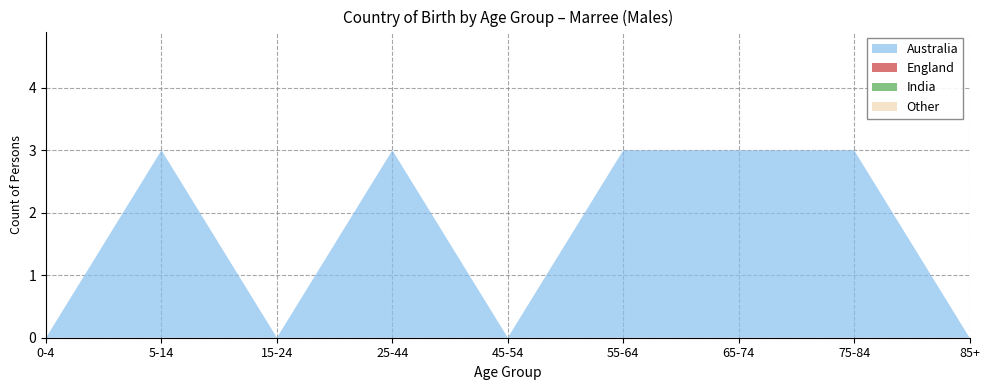

Reading left to right, extract all data points from this chart.

Australia (Males): 0	3	0	3	0	3	3	3	0
England (Males): 0	0	0	0	0	0	0	0	0
India (Males): 0	0	0	0	0	0	0	0	0
Other (Males): 0	0	0	0	0	0	0	0	0